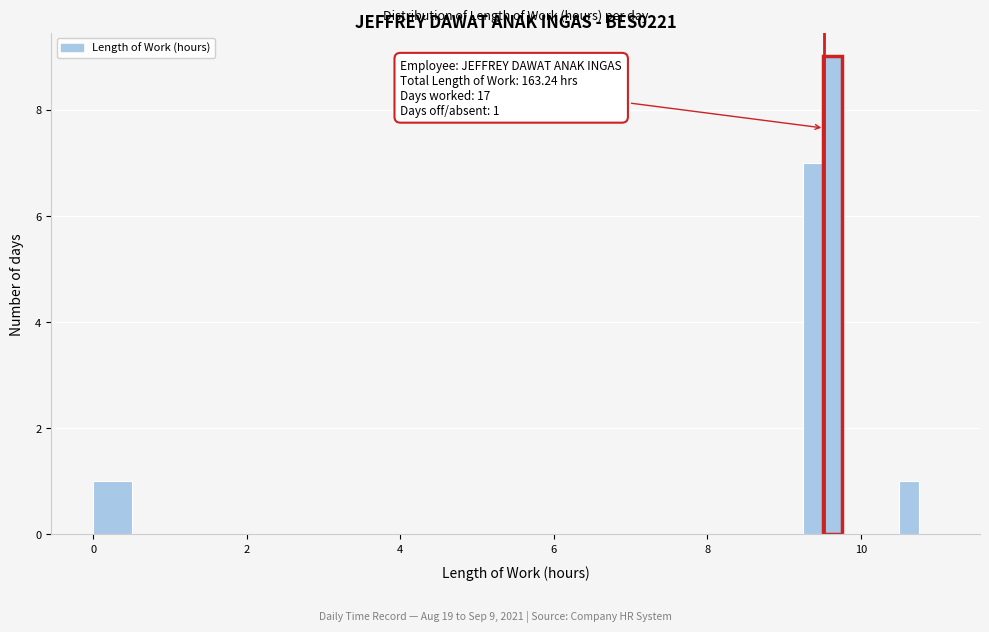

Around what value on the x-axis is the tallest bar? Give the approximate position of its centre, as read against the axis.

9.6